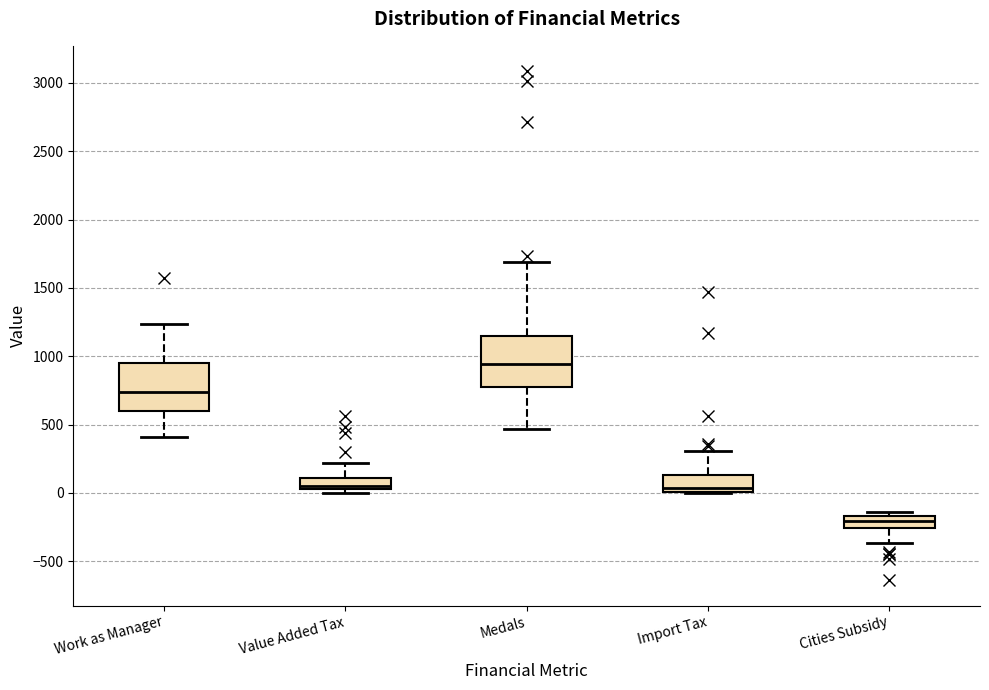

Reading left to right, read every box against the y-axis: the position of its median line, the range the box covers, and the ends of its whiskers. The values are not printed on the chart, so give them approximately, as read against the axis.

Work as Manager: median 750, box 600 to 950, whiskers 400 to 1250
Value Added Tax: median 50 (just above the box's lower edge), box 50 to 100, whiskers 0 to 200
Medals: median 950, box 750 to 1150, whiskers 450 to 1700
Import Tax: median 50, box 0 to 150, whiskers 0 to 300
Cities Subsidy: median -200, box -250 to -150, whiskers -350 to -150 (just above the box's upper edge)